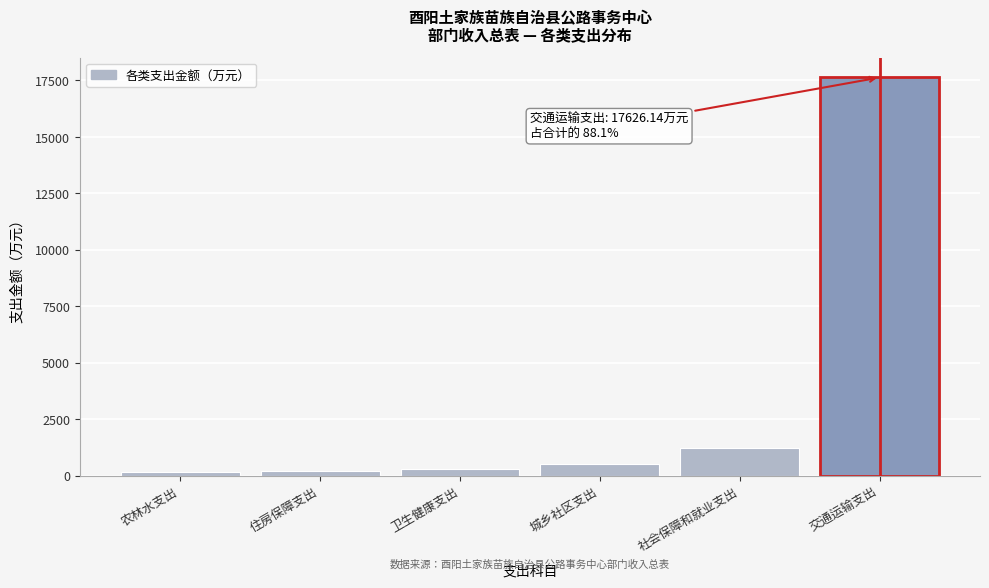

At which label is the value closest to 8890?

社会保障和就业支出